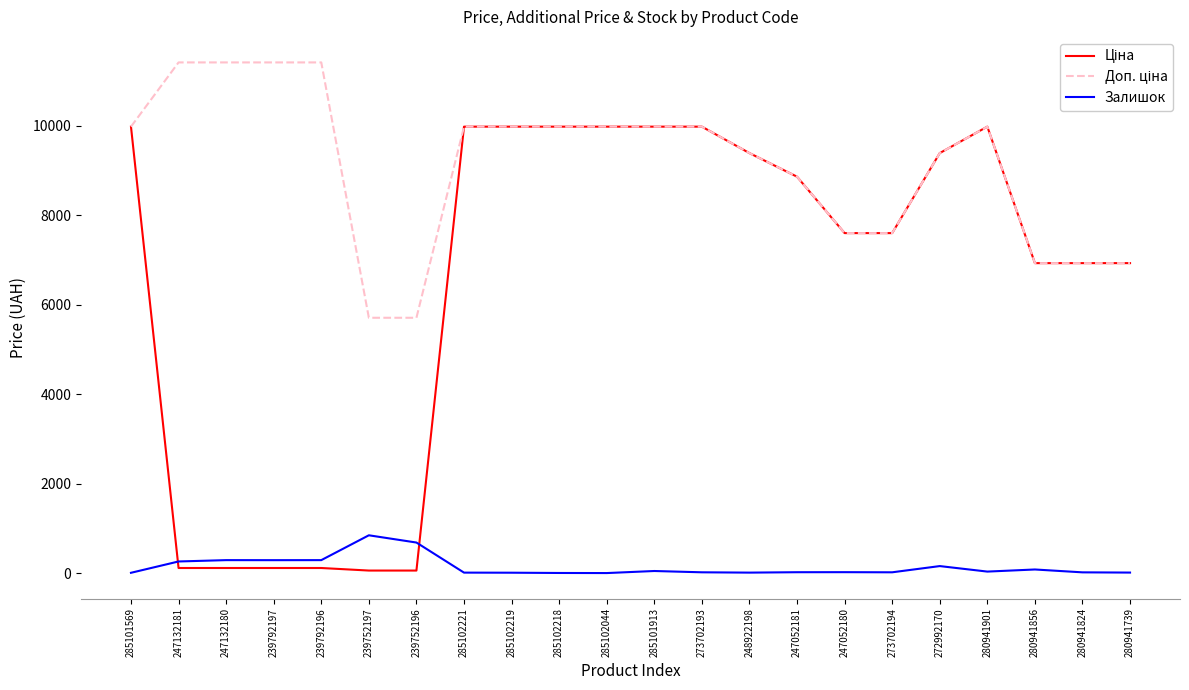

Does the chart have visible grid lines?

No